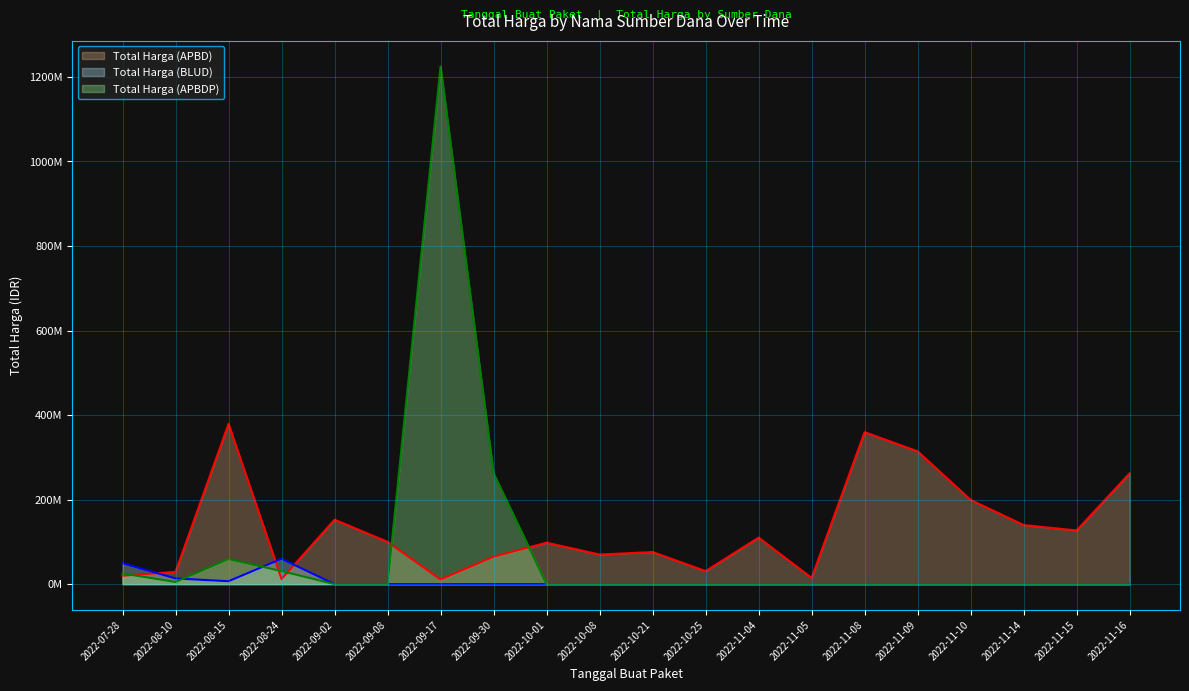

Between 2022-08-10 and 2022-08-24, which series saw the biggest shift?

Total Harga (BLUD)